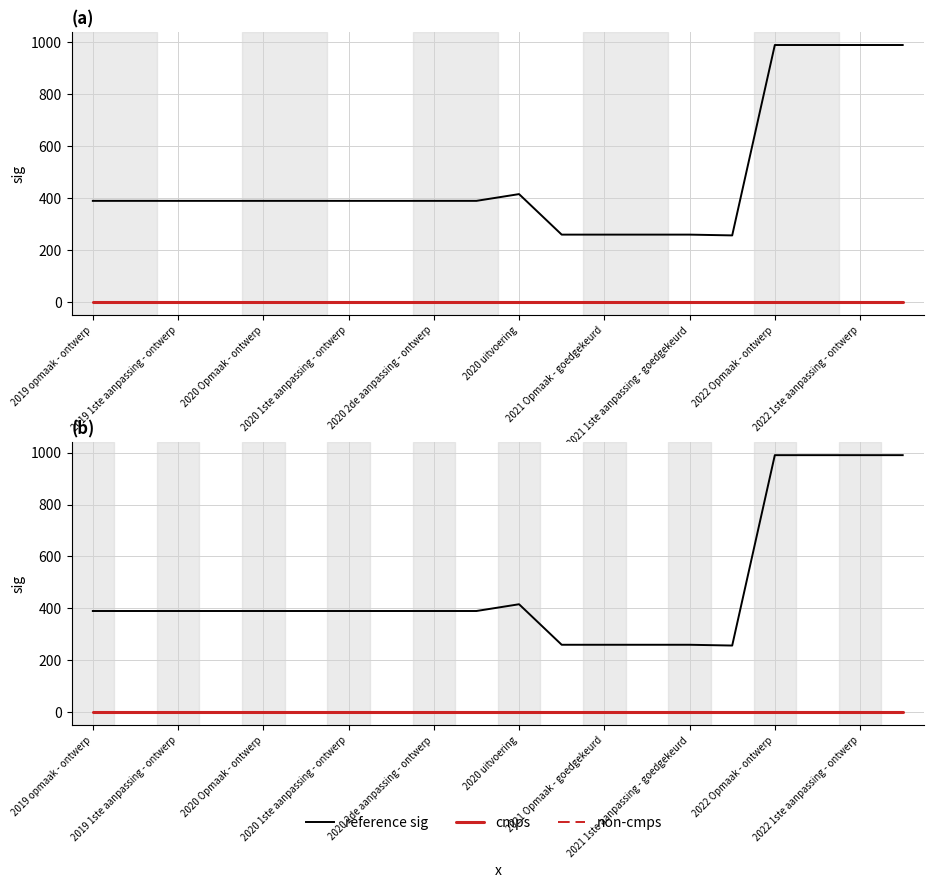

Between 2020 Opmaak - ontwerp and 2020 1ste aanpassing - ontwerp, which series saw the biggest shift?

reference sig